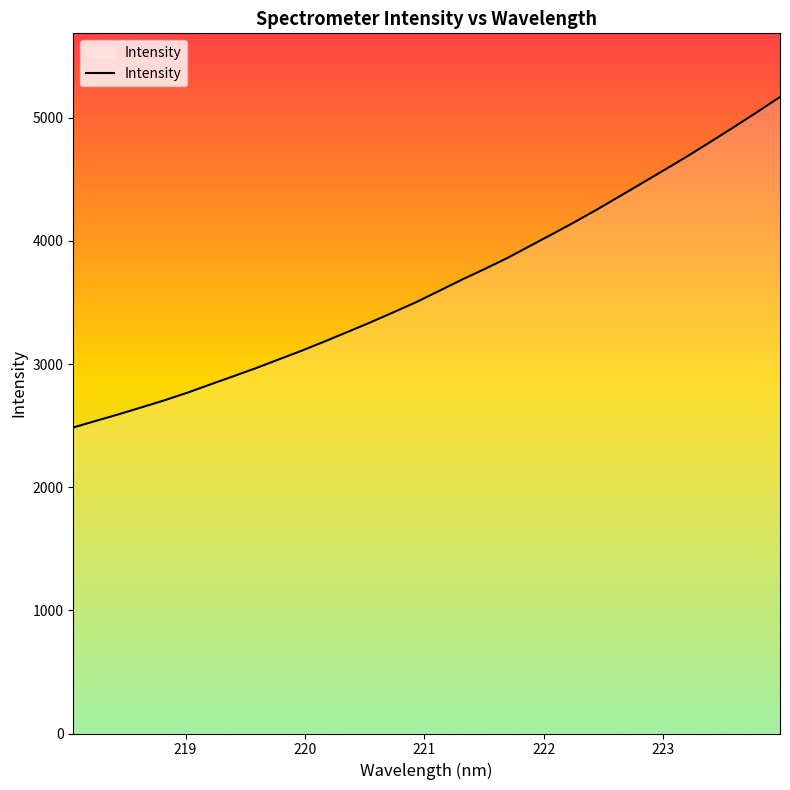

How many categories are shown in the chart?

32